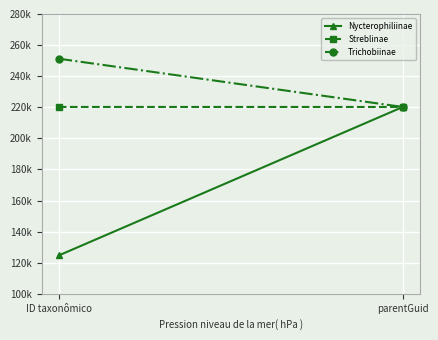

Read the Streblinae value at parentGuid.

220191